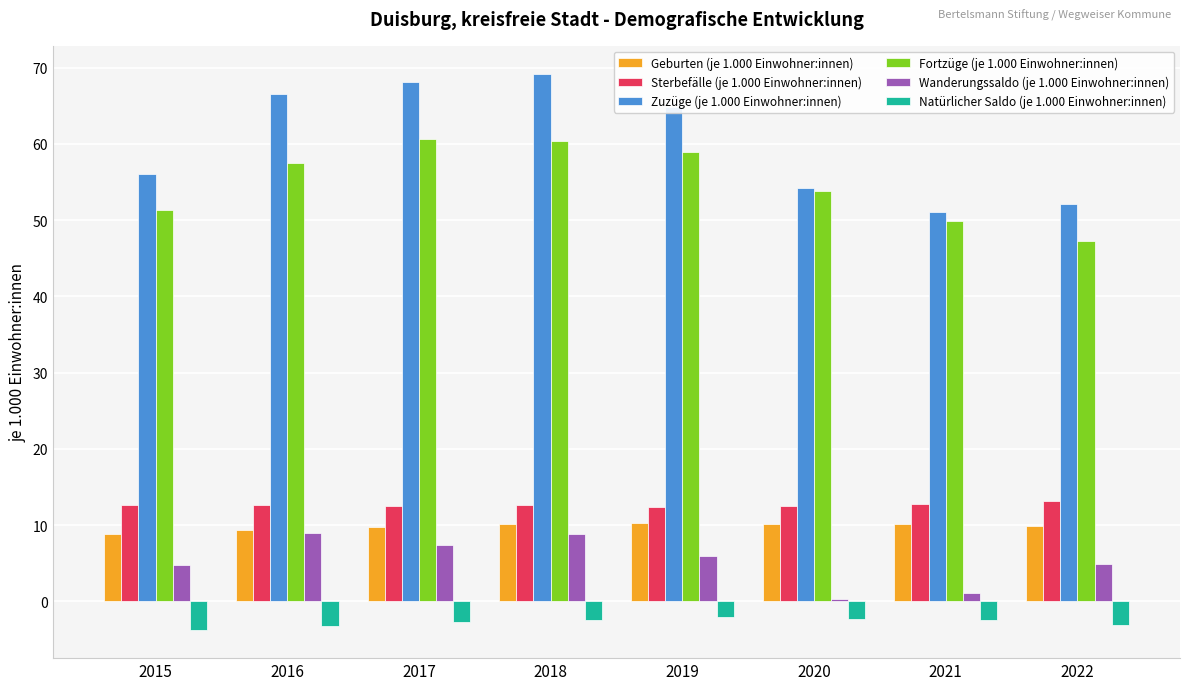

Does the chart contain any negative values?

Yes